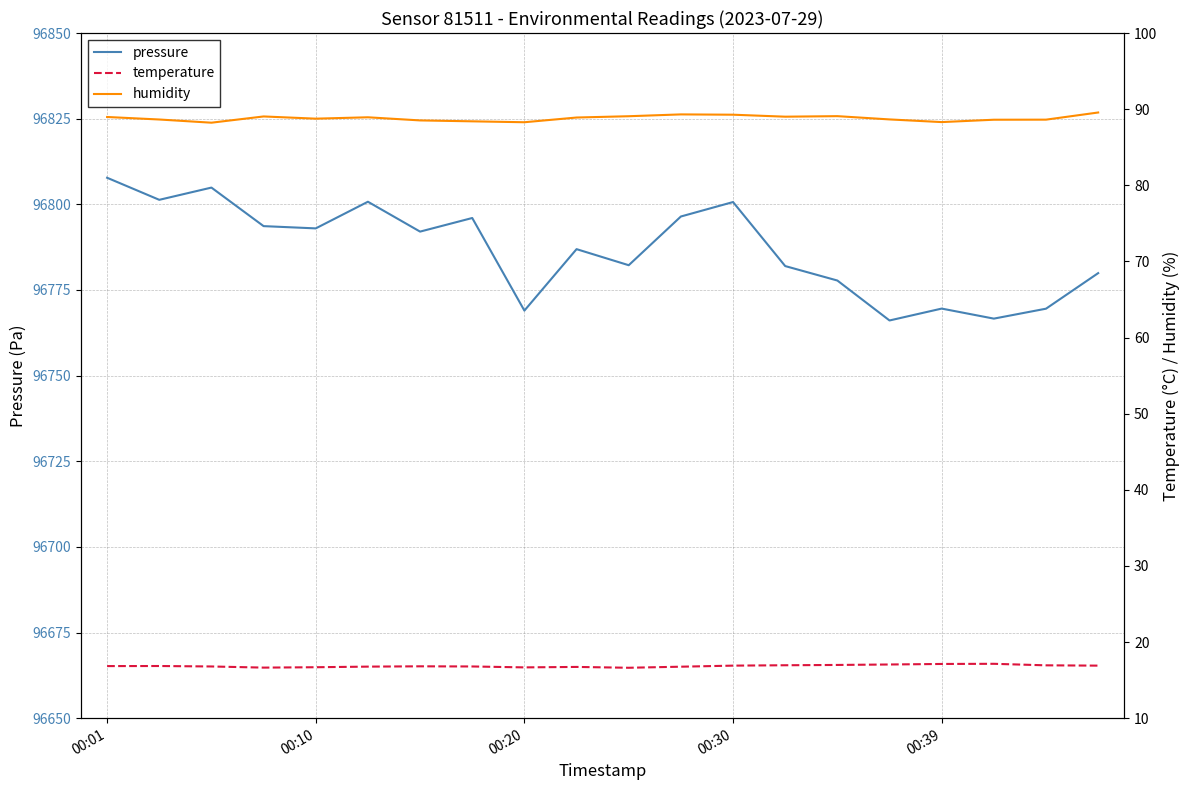

True or false: temperature has a value of 22.6 at 19.

False